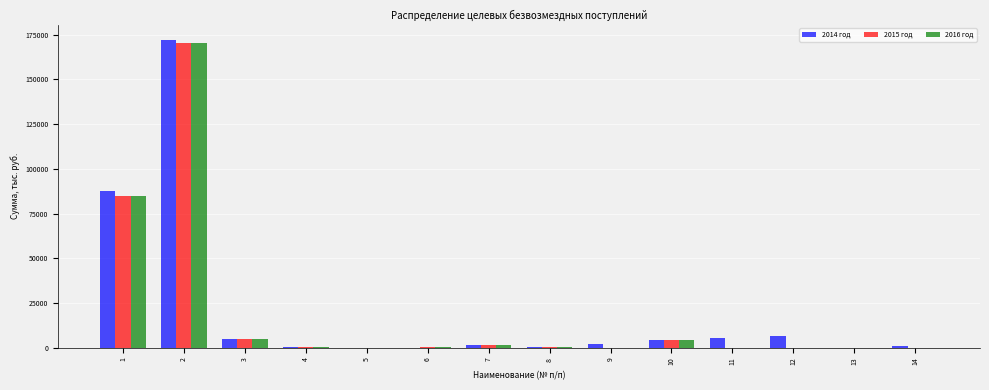

The value of 2016 год at 1 is 38862.3. True or false?

False